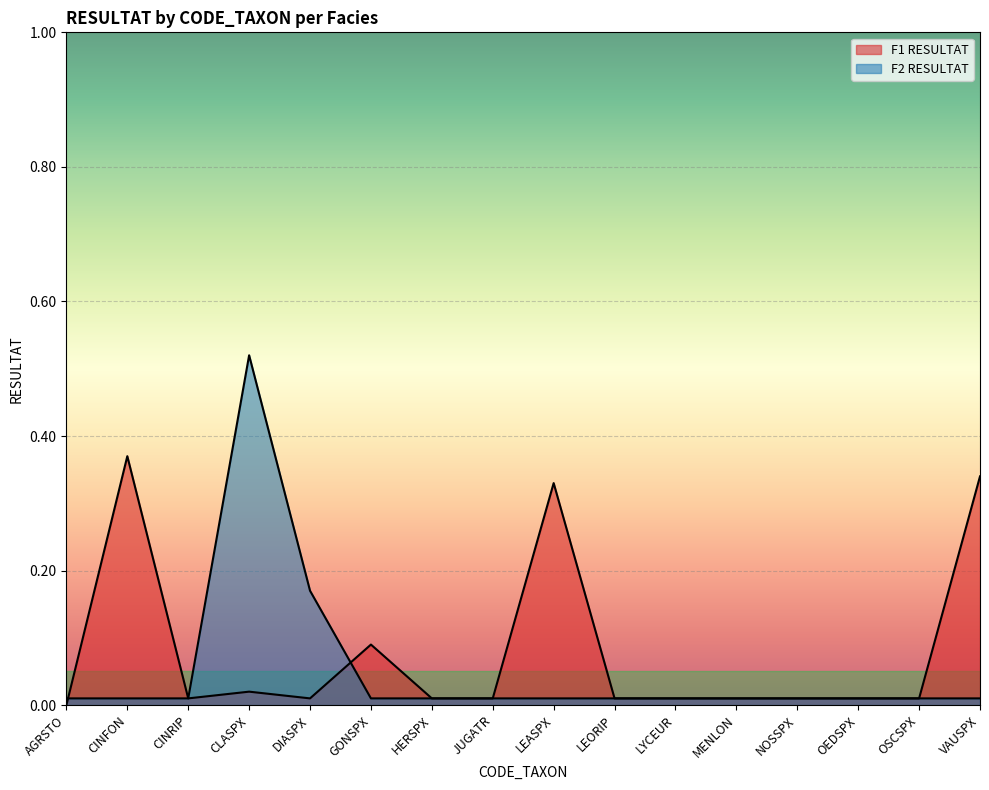

Reading left to right, transcribe all the data shown in this chart.

F1 RESULTAT: AGRSTO=0.0	CINFON=0.4	CINRIP=0.0	CLASPX=0.0	DIASPX=0.0	GONSPX=0.1	HERSPX=0.0	JUGATR=0.0	LEASPX=0.3	LEORIP=0.0	LYCEUR=0.0	MENLON=0.0	NOSSPX=0.0	OEDSPX=0.0	OSCSPX=0.0	VAUSPX=0.3
F2 RESULTAT: AGRSTO=0.0	CINFON=0.0	CINRIP=0.0	CLASPX=0.5	DIASPX=0.2	GONSPX=0.0	HERSPX=0.0	JUGATR=0.0	LEASPX=0.0	LEORIP=0.0	LYCEUR=0.0	MENLON=0.0	NOSSPX=0.0	OEDSPX=0.0	OSCSPX=0.0	VAUSPX=0.0